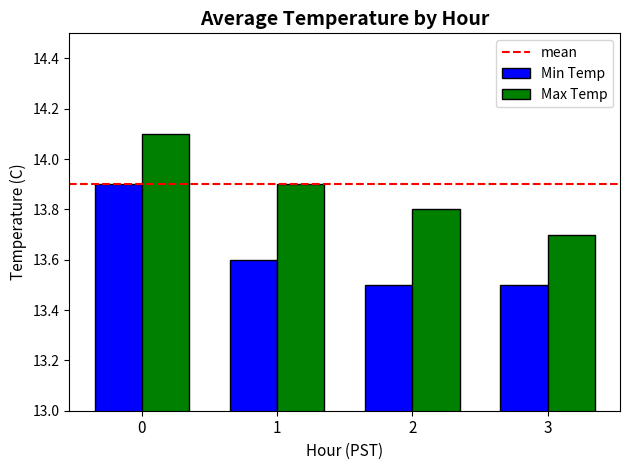

At how many categories does at least one series exceed 13?

4